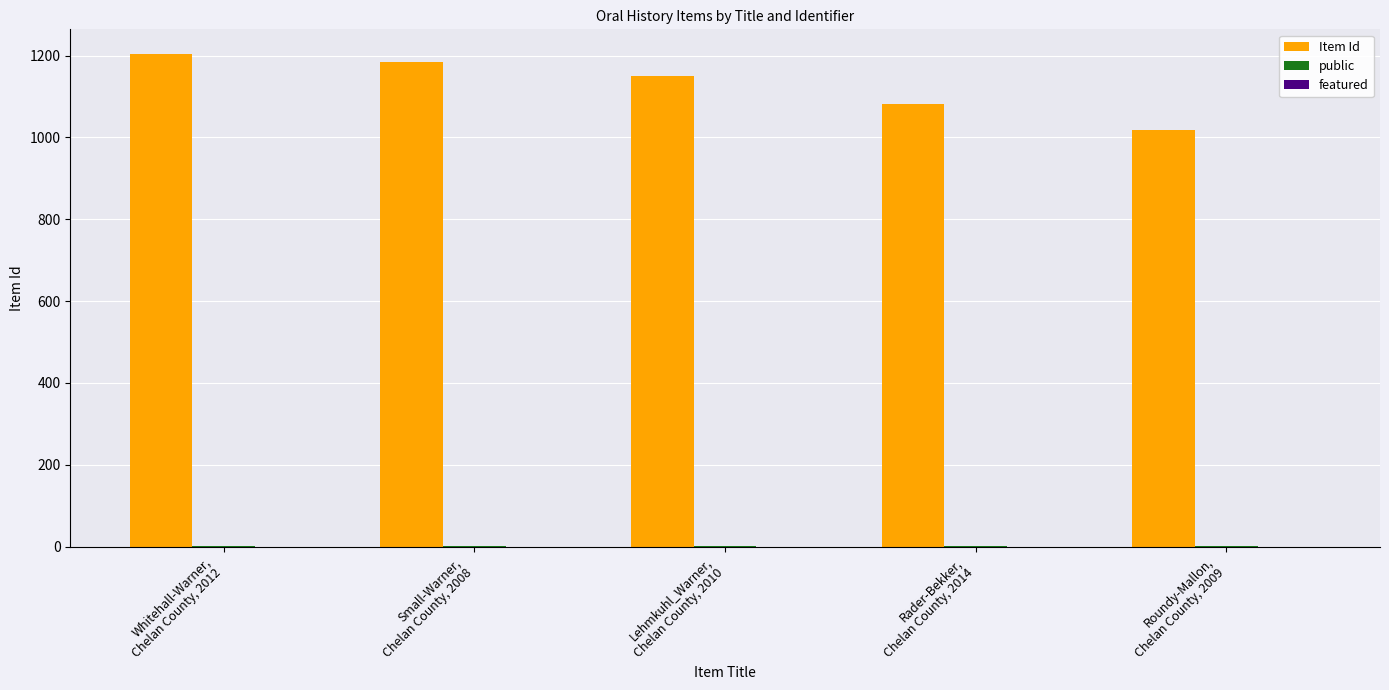

Count the Item Id values in the range 1081 to 1185.

3